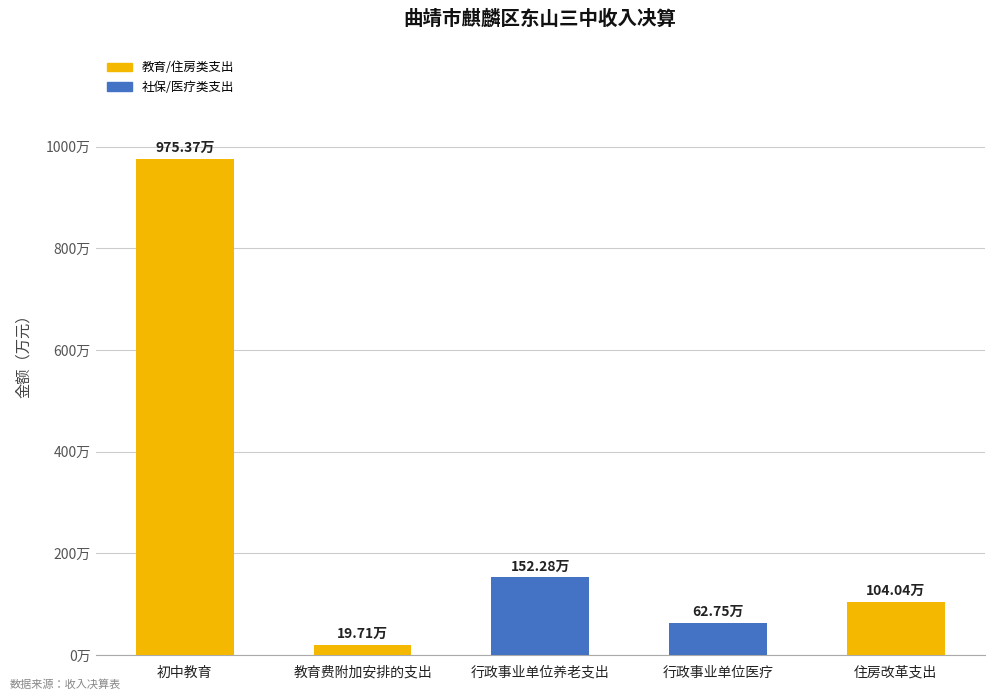

List the labels in order of value, largest first.

初中教育, 行政事业单位养老支出, 住房改革支出, 行政事业单位医疗, 教育费附加安排的支出